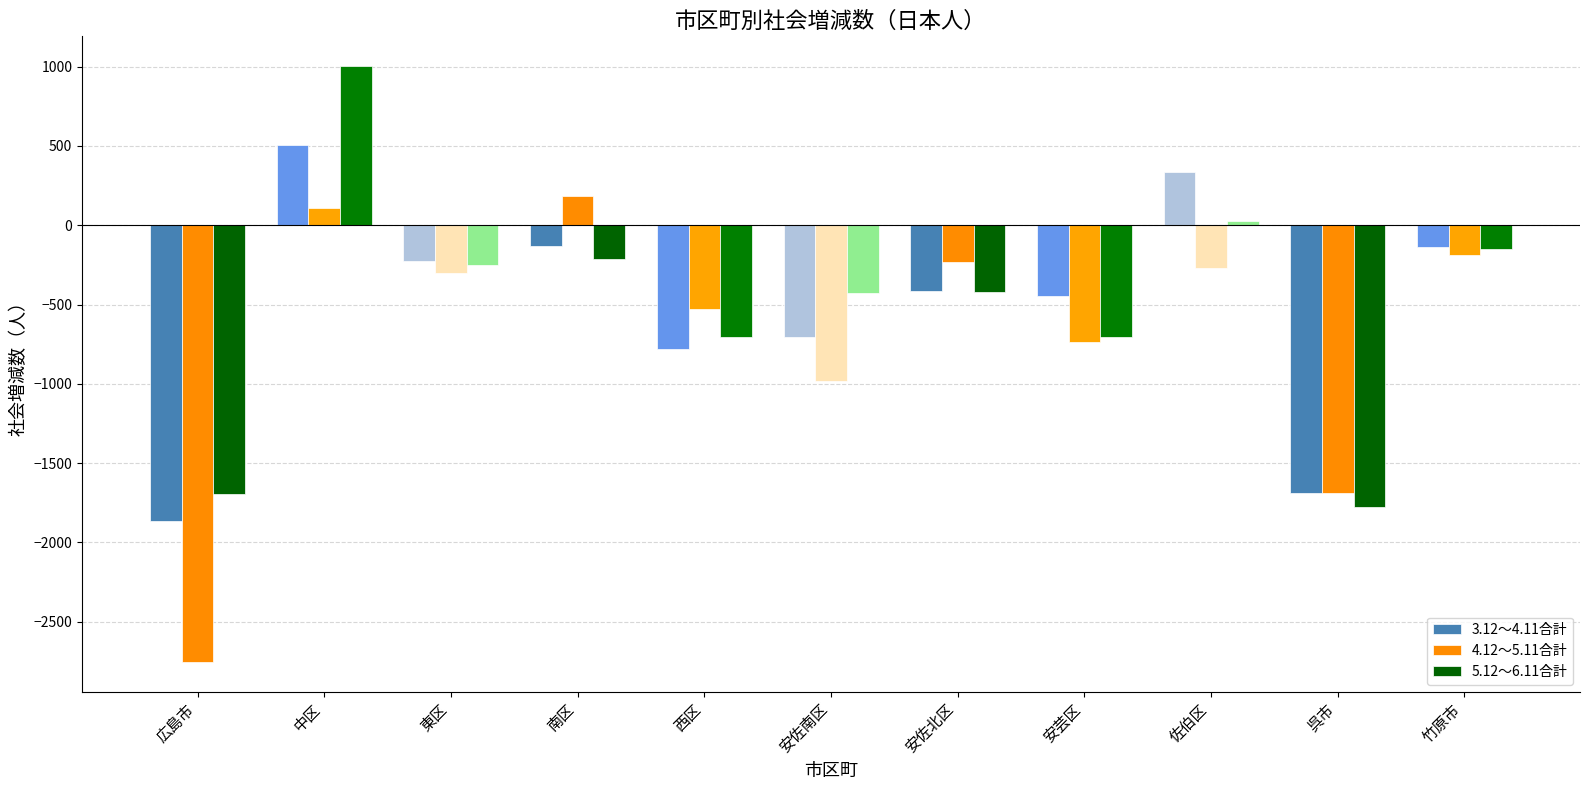

At which category is the sum across all series the highest?

中区